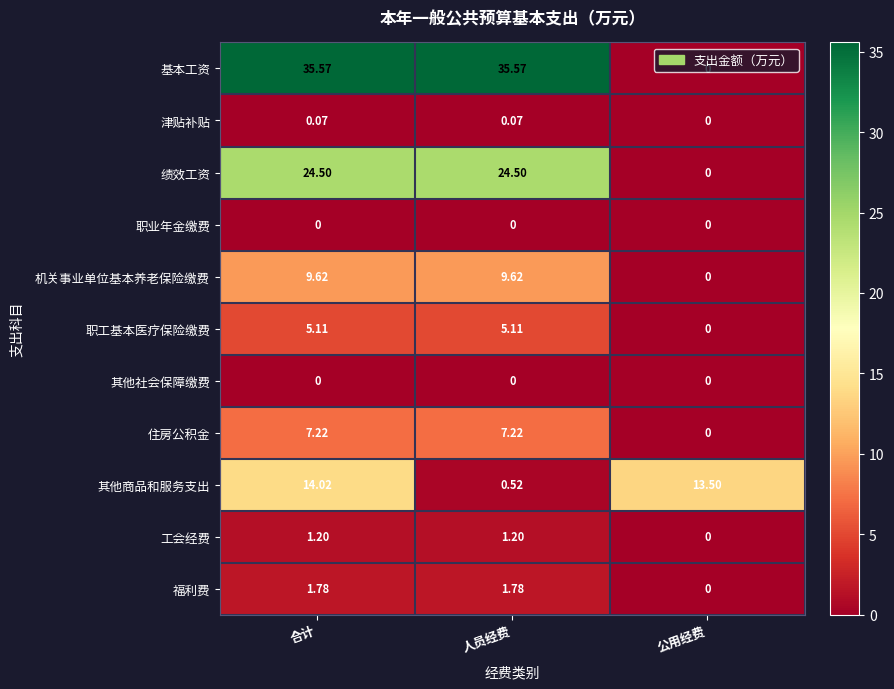

How many data points in 住房公积金 are above 7?

2